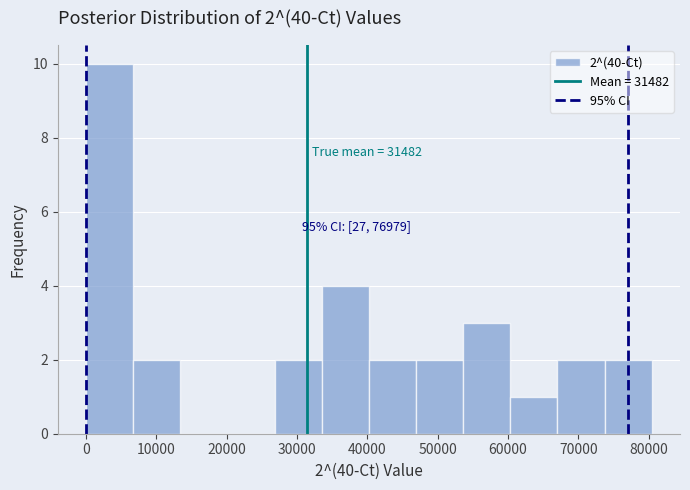

Which range on the x-axis has the tallest bar?

0 to 7000